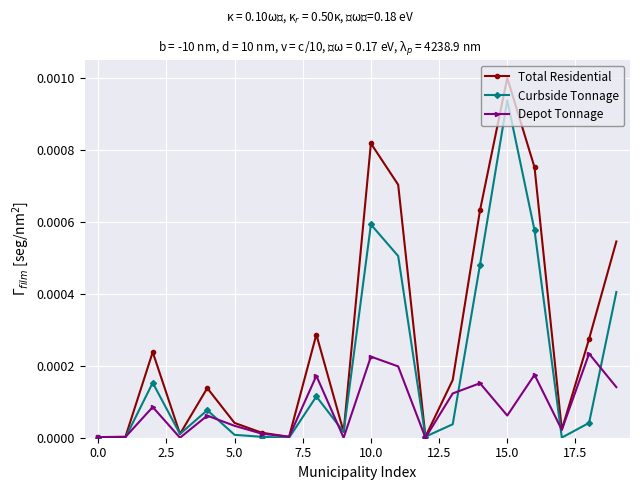

List the series in order of their overall mean, lowest first.

Depot Tonnage, Curbside Tonnage, Total Residential